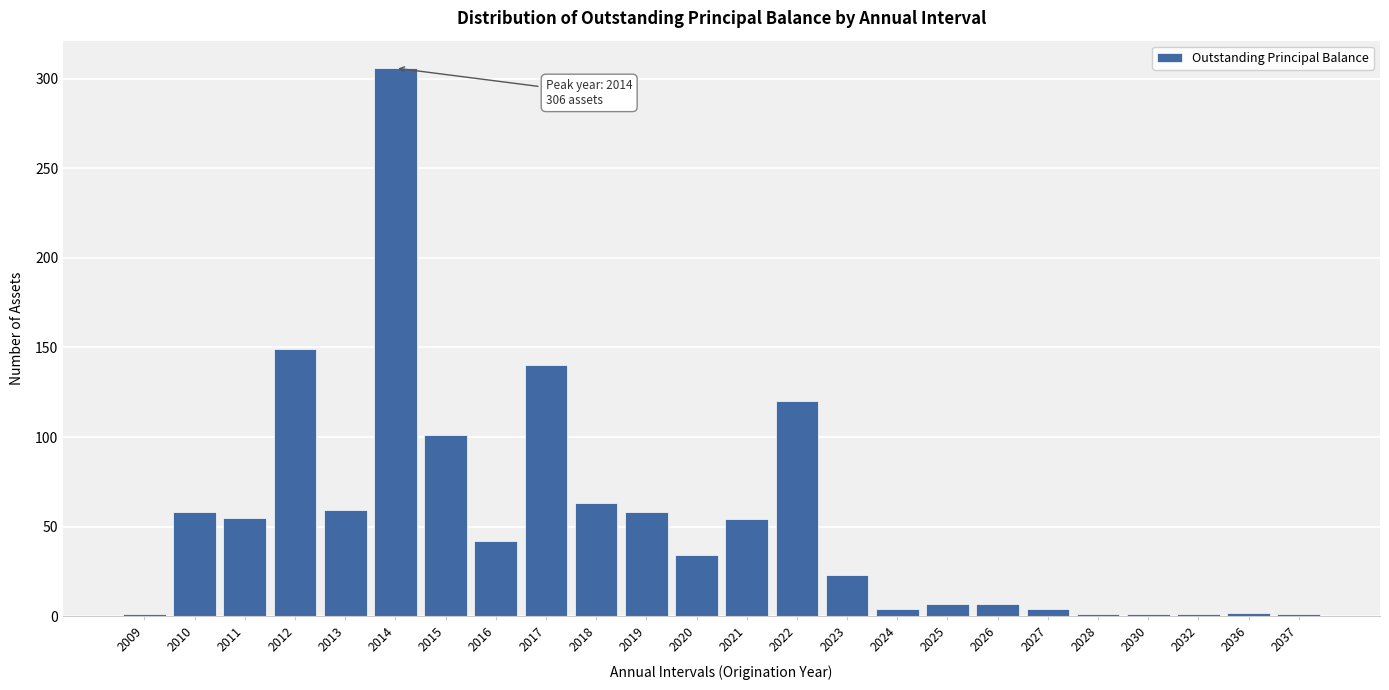

True or false: the data shows 33 at 2012.

False